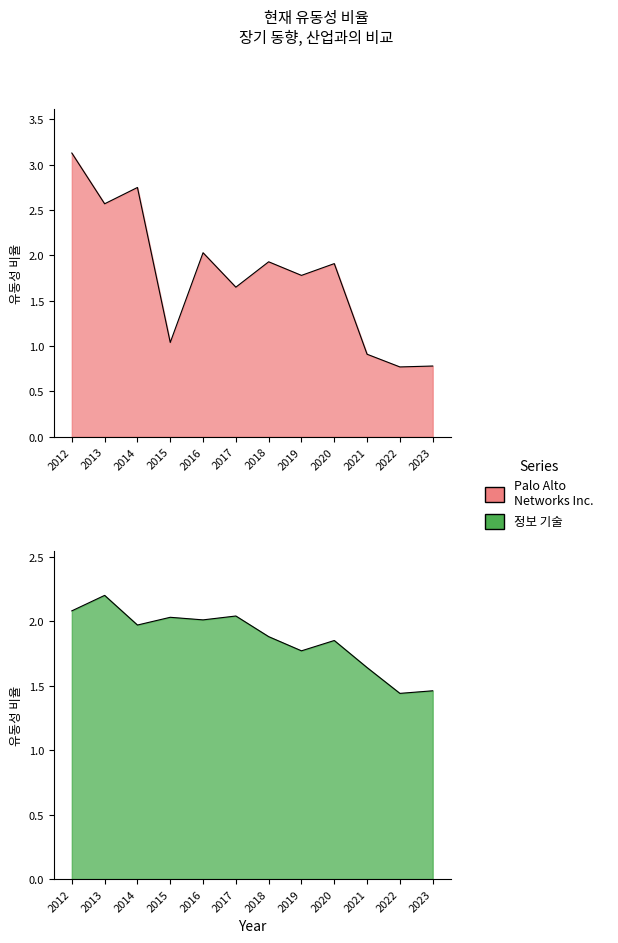

What is the lowest value of the 정보 기술 series?

1.4